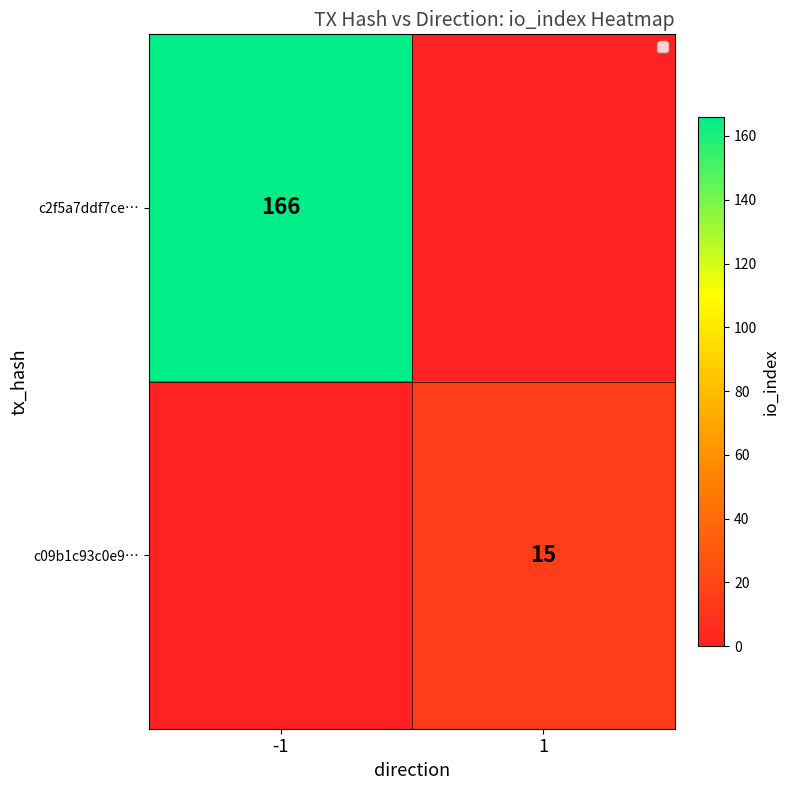

At which category does the chart reach its peak across all series?

-1